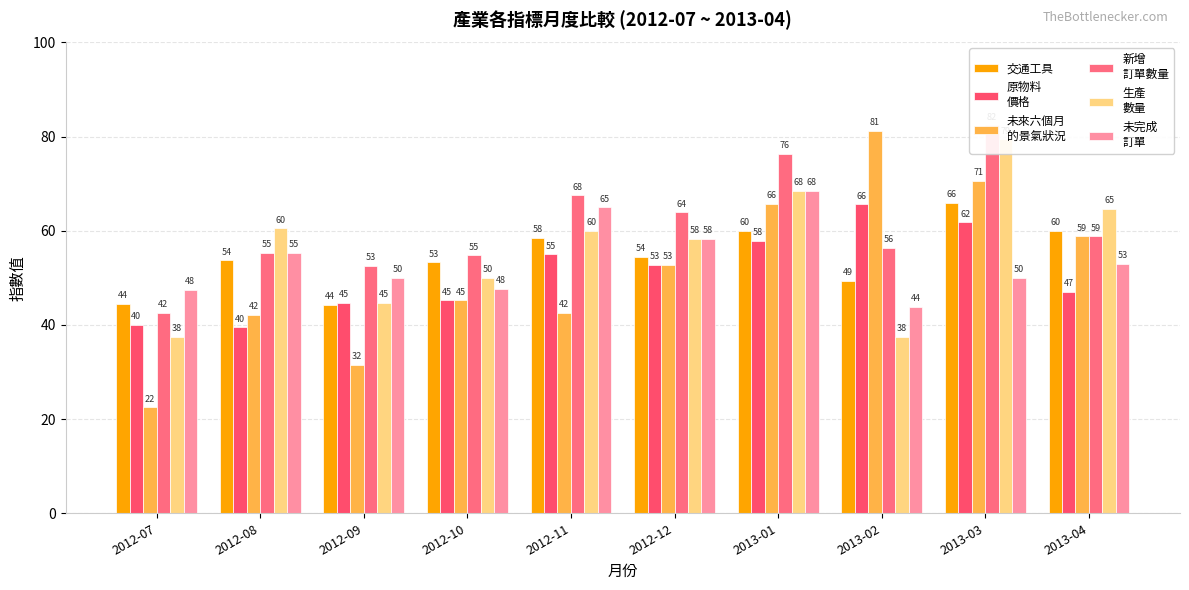

How many values in the 新增
訂單數量 series exceed 58?

5